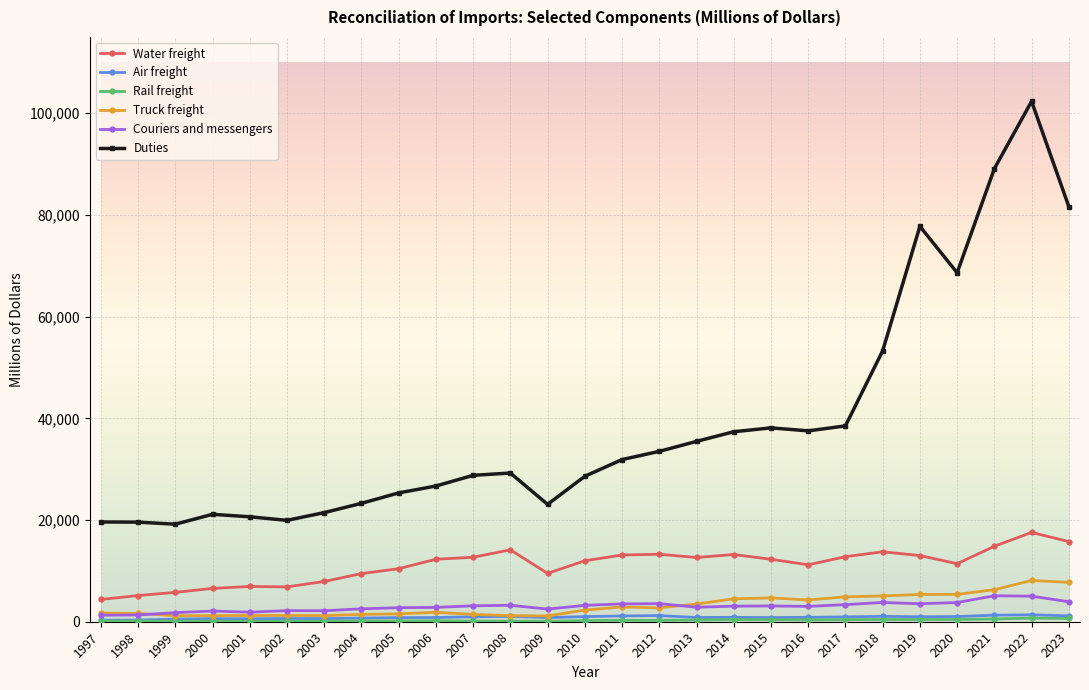

How many values in the Air freight series are below 863?

13